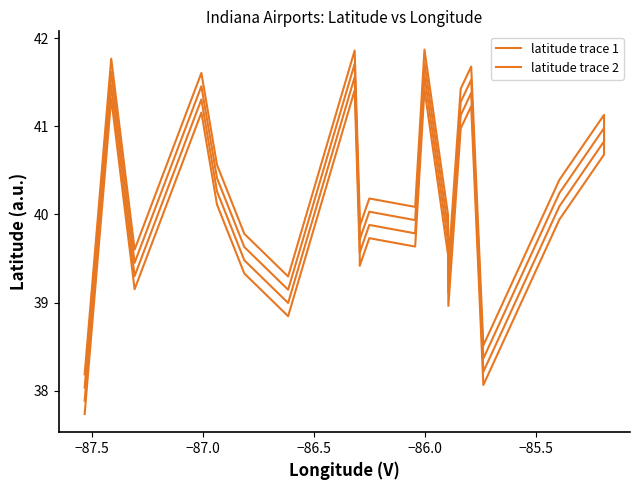

True or false: latitude trace 1 and latitude trace 2 intersect in this chart.

False